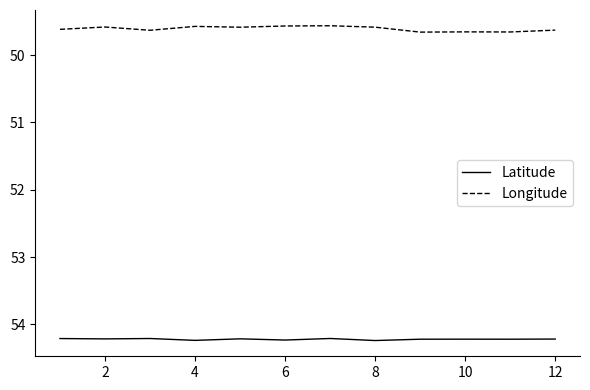

Rank the series by their average value, from highest to lowest.

Latitude, Longitude